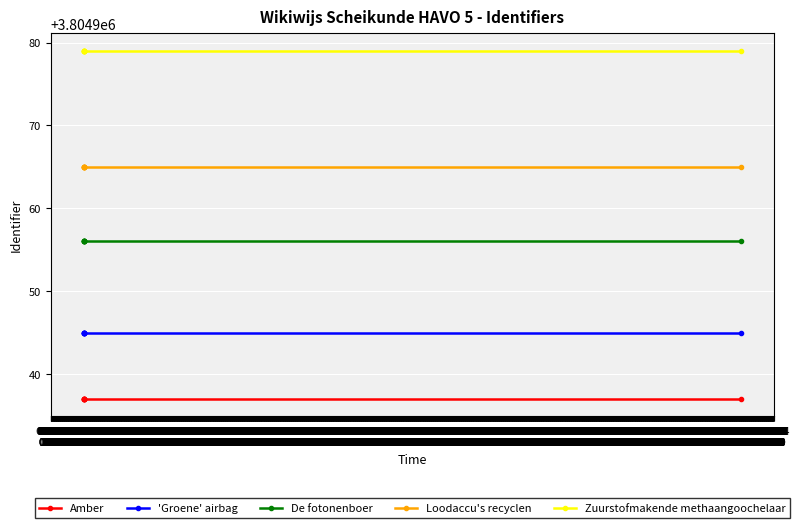

What is the value of the De fotonenboer point at the 4th from the left?

3804956